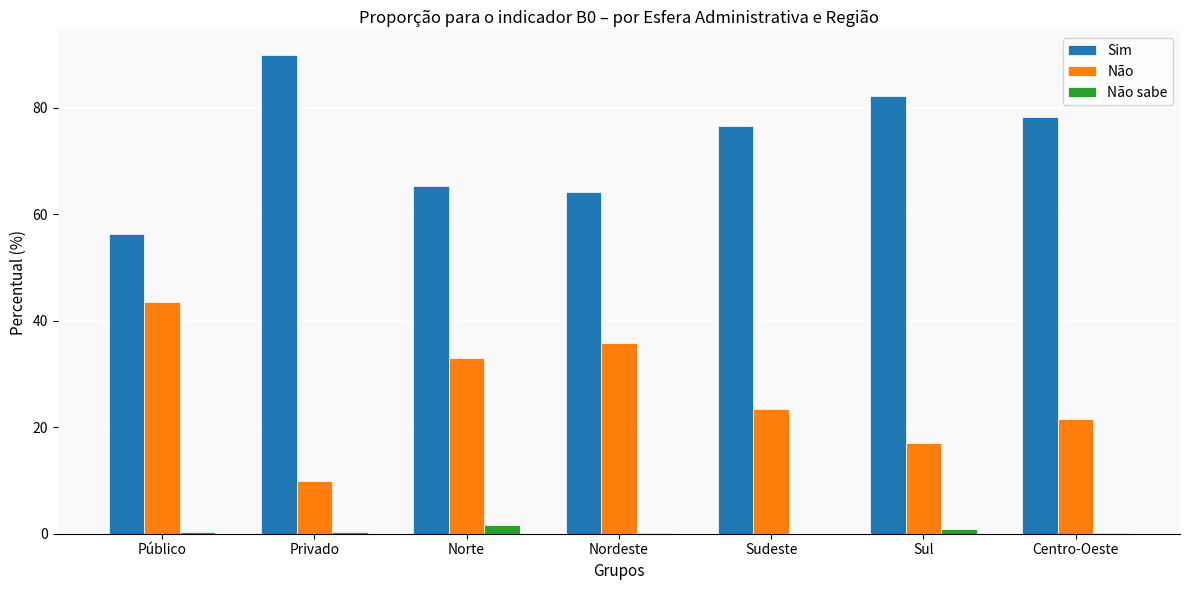

True or false: Não has a value of 21.5 at Centro-Oeste.

True